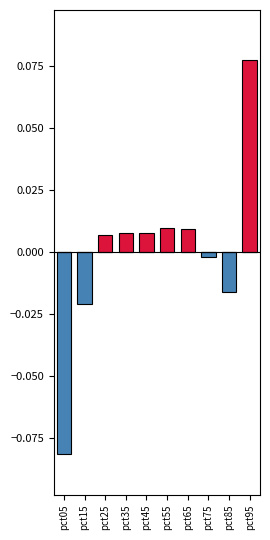

How many bars are there in each group?

2